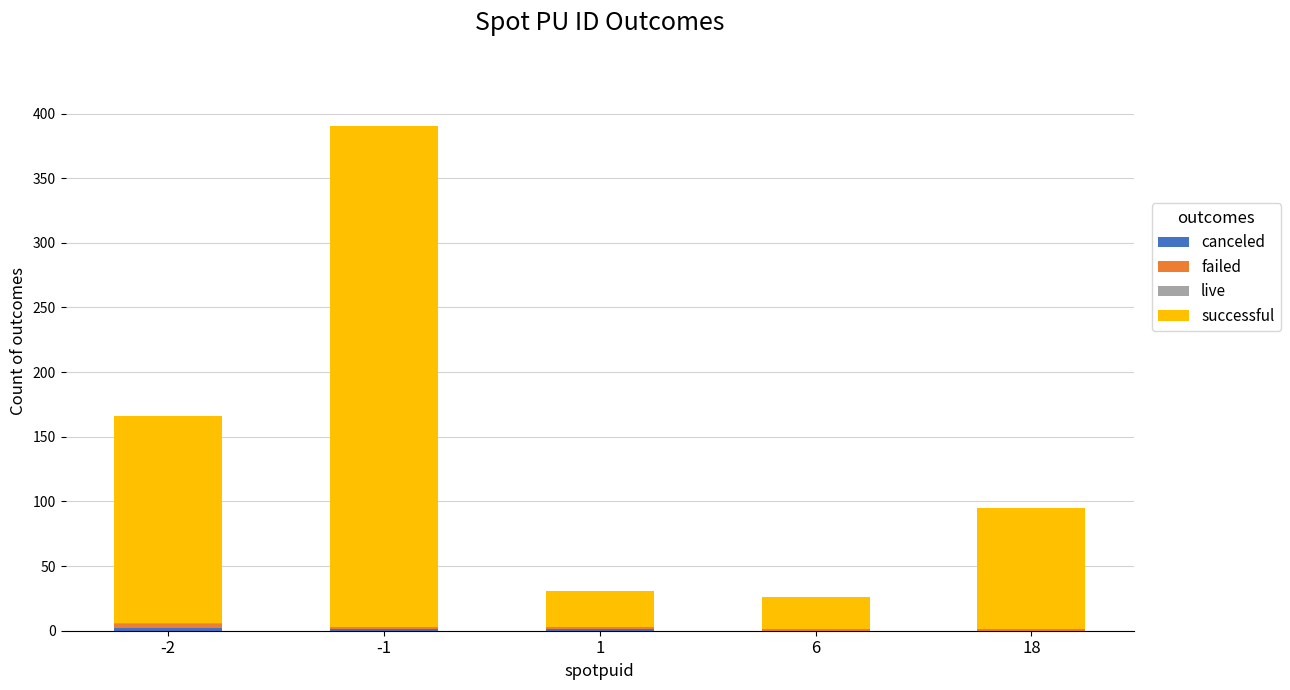

Count the number of data series in this chart.

4